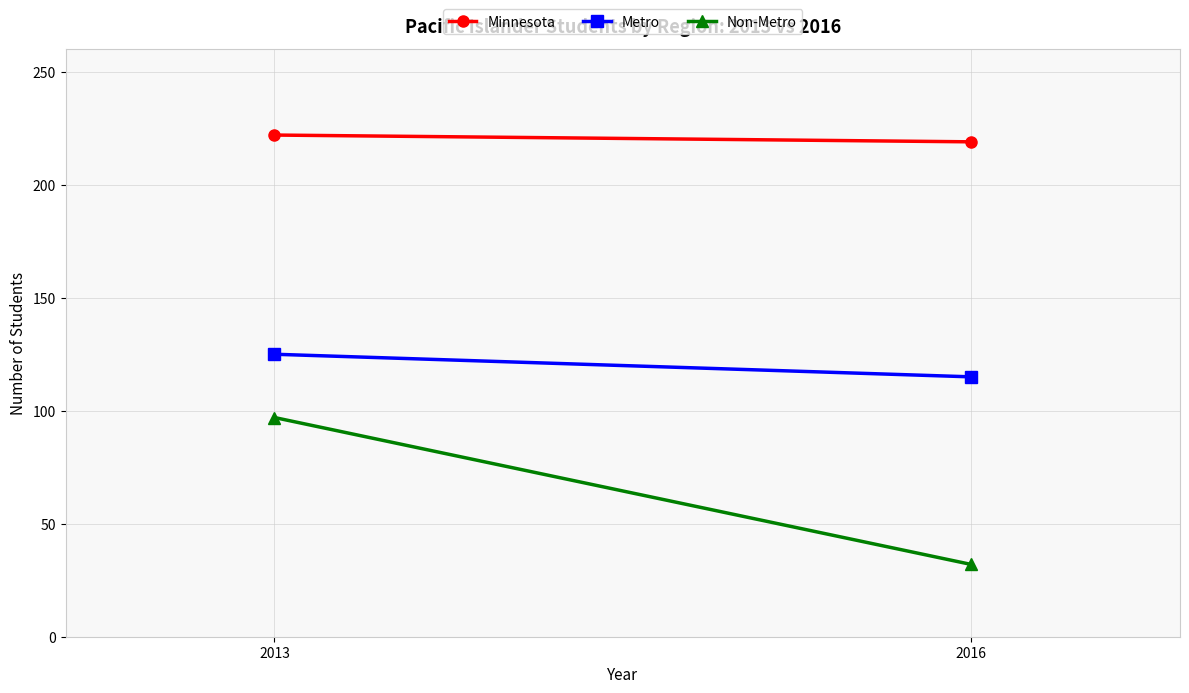

Between 2016 and 2013, which is larger?

2013